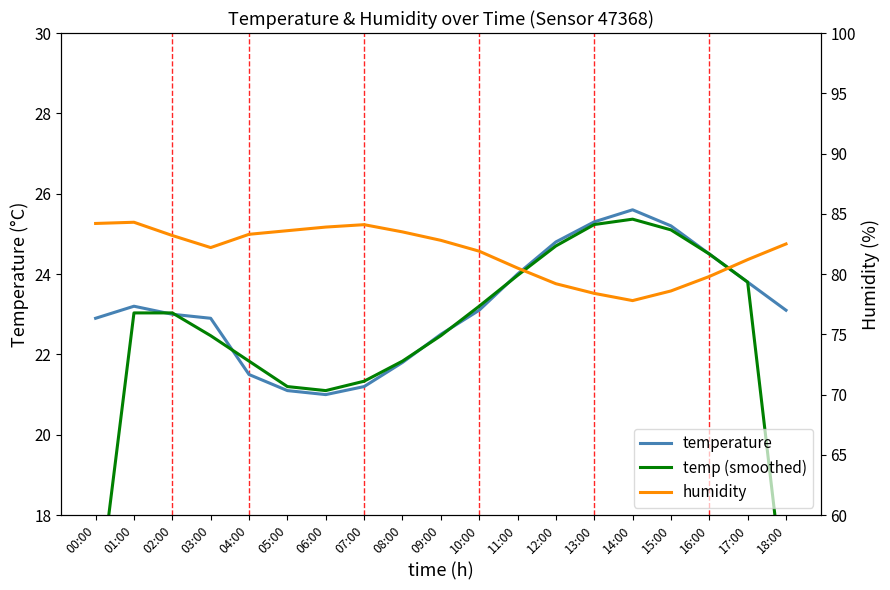

True or false: humidity and temperature intersect in this chart.

False